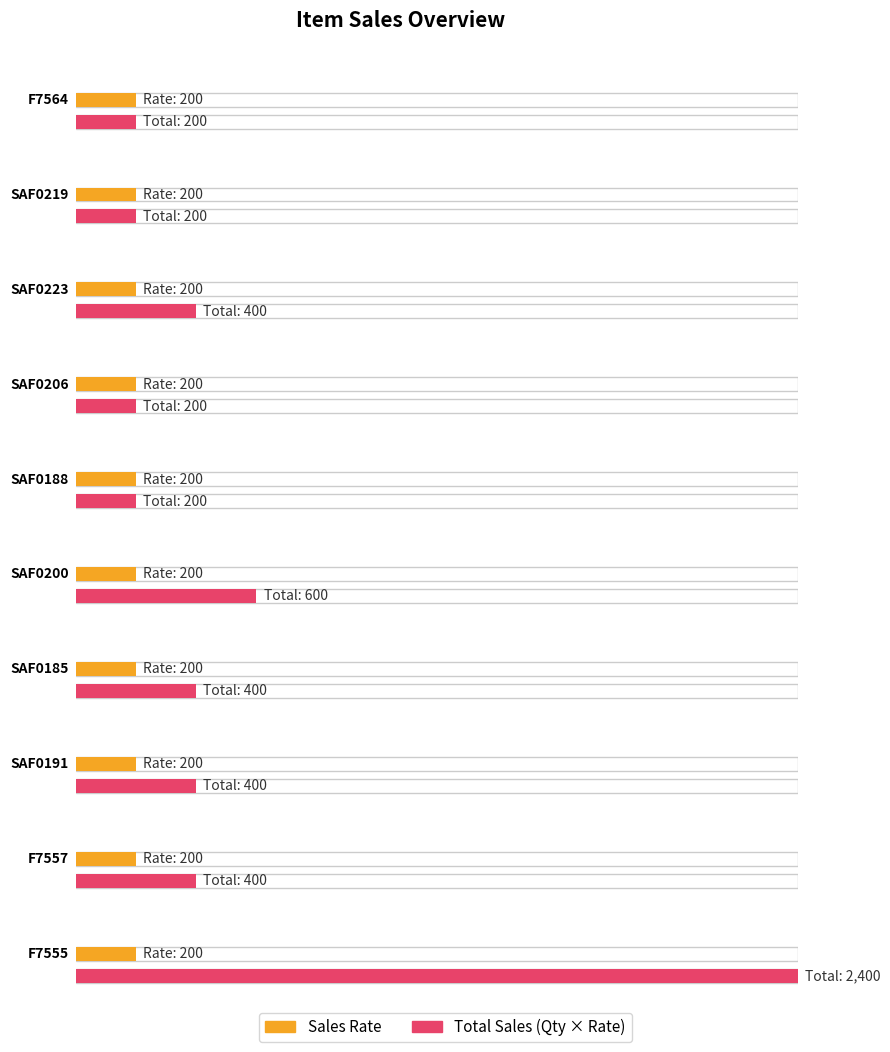

The Total Sales series shows 125 at SAF0185. True or false?

False